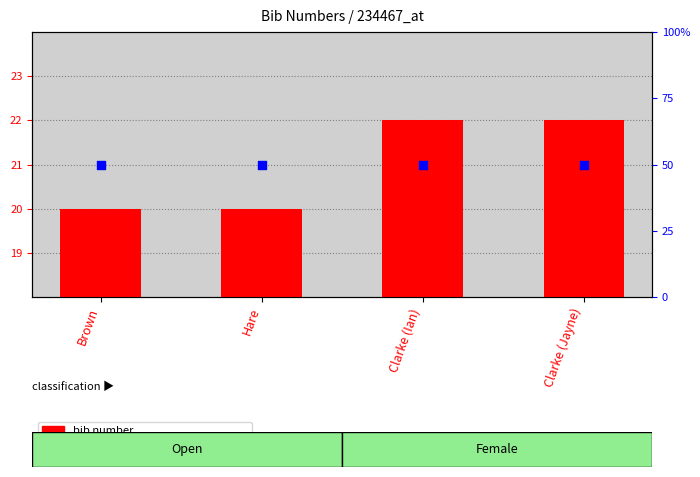

Which series has the widest spread of Y values?

bib number